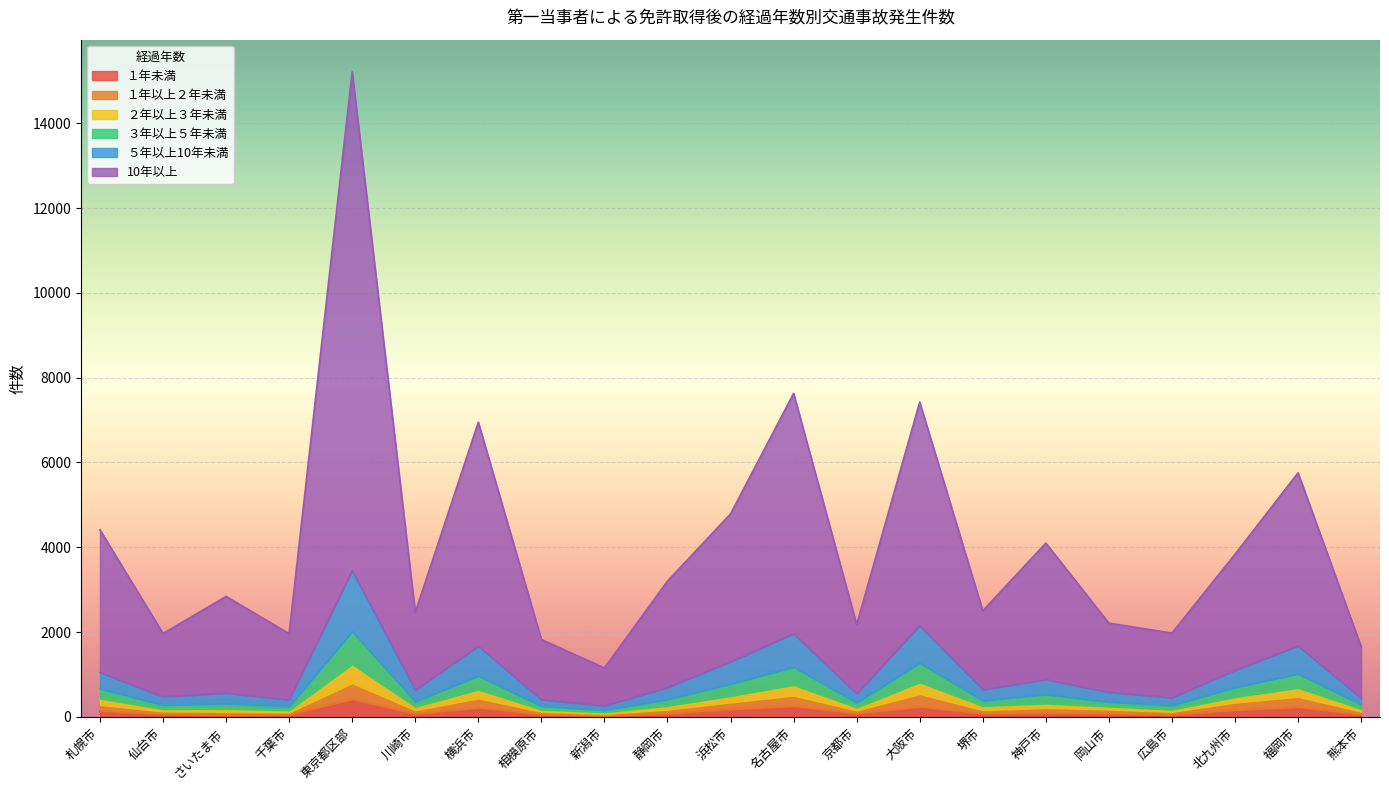

Which series has the widest spread of values?

10年以上